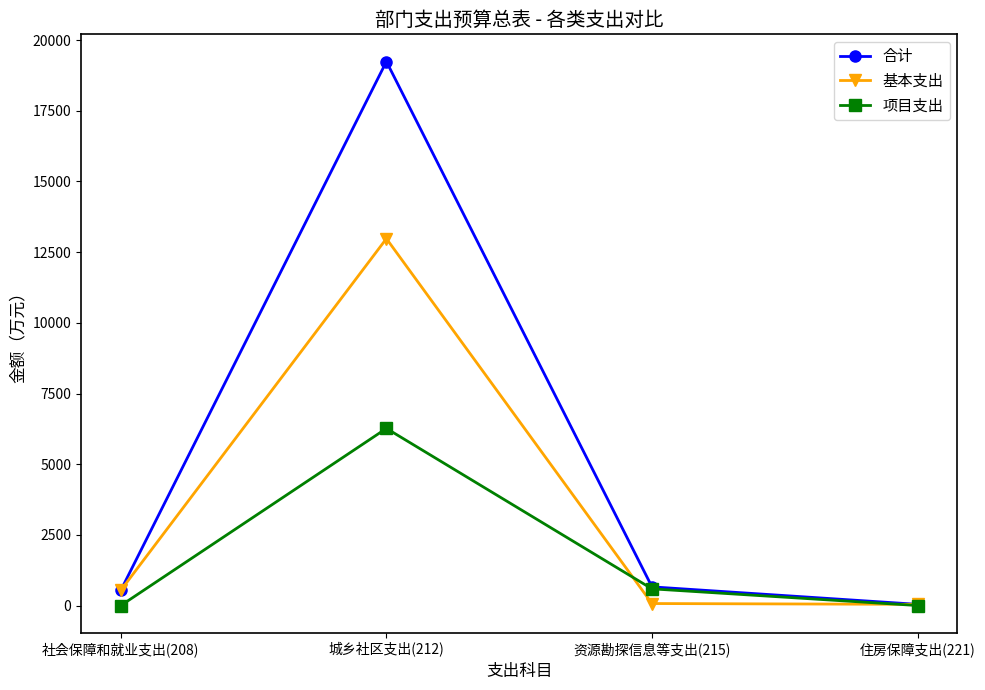

The value of 项目支出 at 住房保障支出(221) is 0.0. True or false?

True